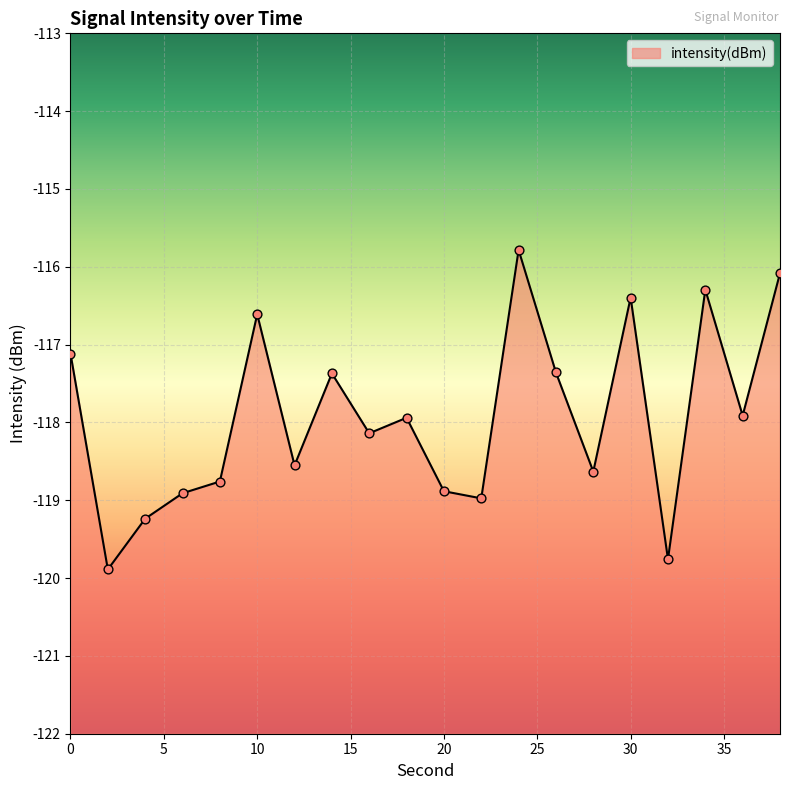

What is the change in value from 2 to 32?

+0.1